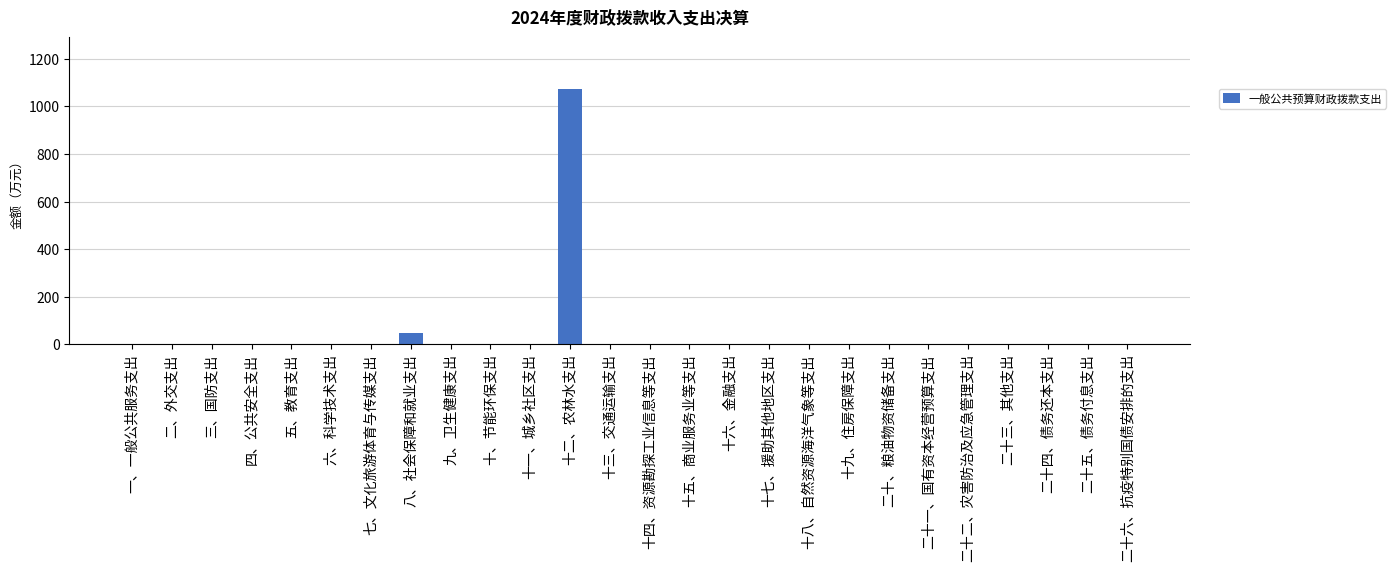

True or false: the data shows 45.3 at 八、社会保障和就业支出.

True